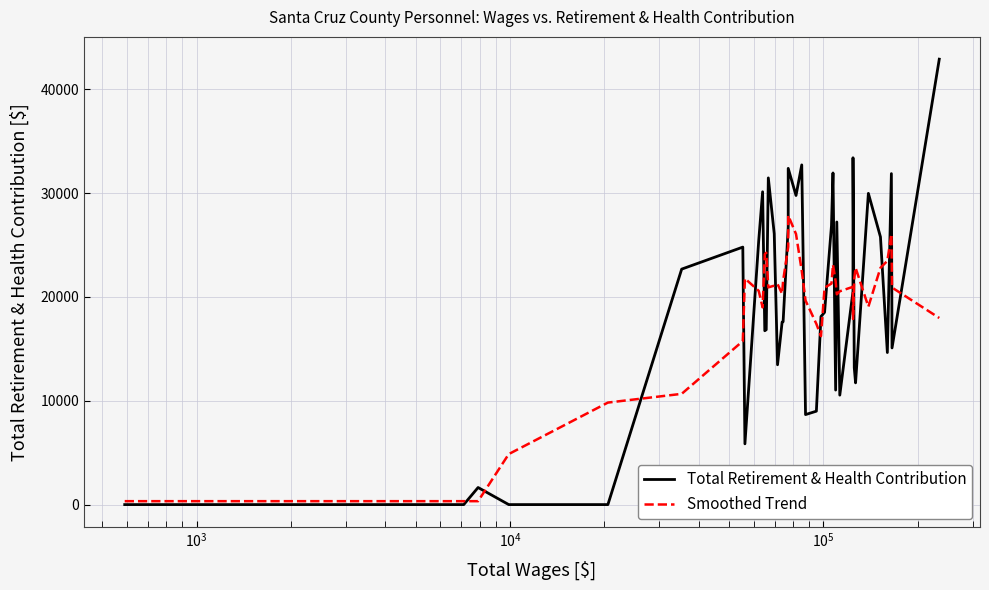

How many data points in Total Retirement & Health Contribution are less than 18519?

20